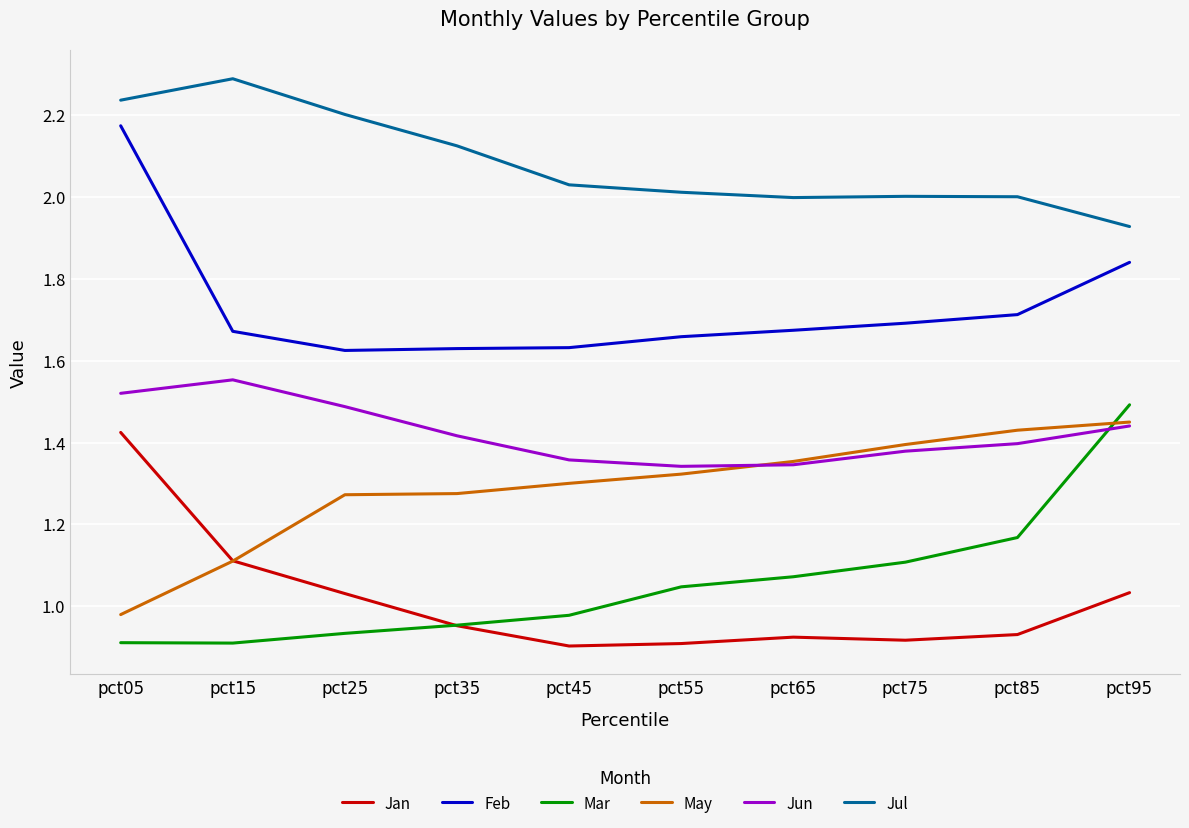

Where does the May series first go above 1?

pct15